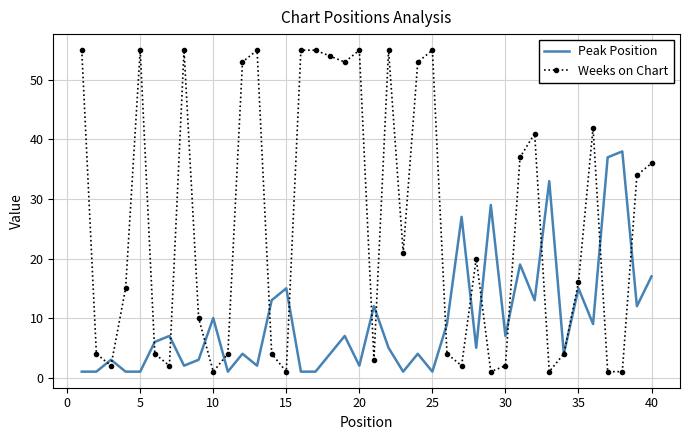

Which series has the largest range (max minus min)?

Weeks on Chart